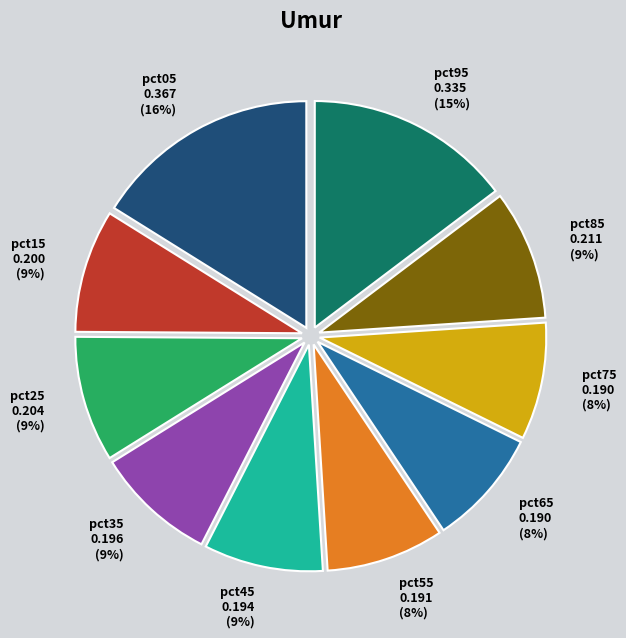

What is the largest slice in the pie chart?

pct05